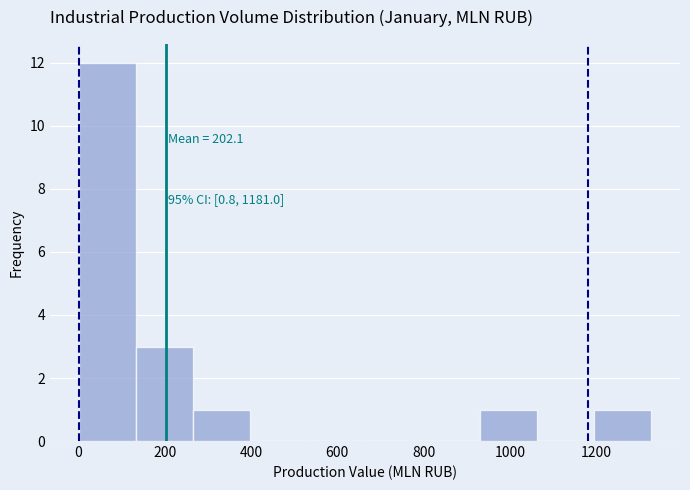

Over which range of the x-axis is the bar tallest?

0 to 140